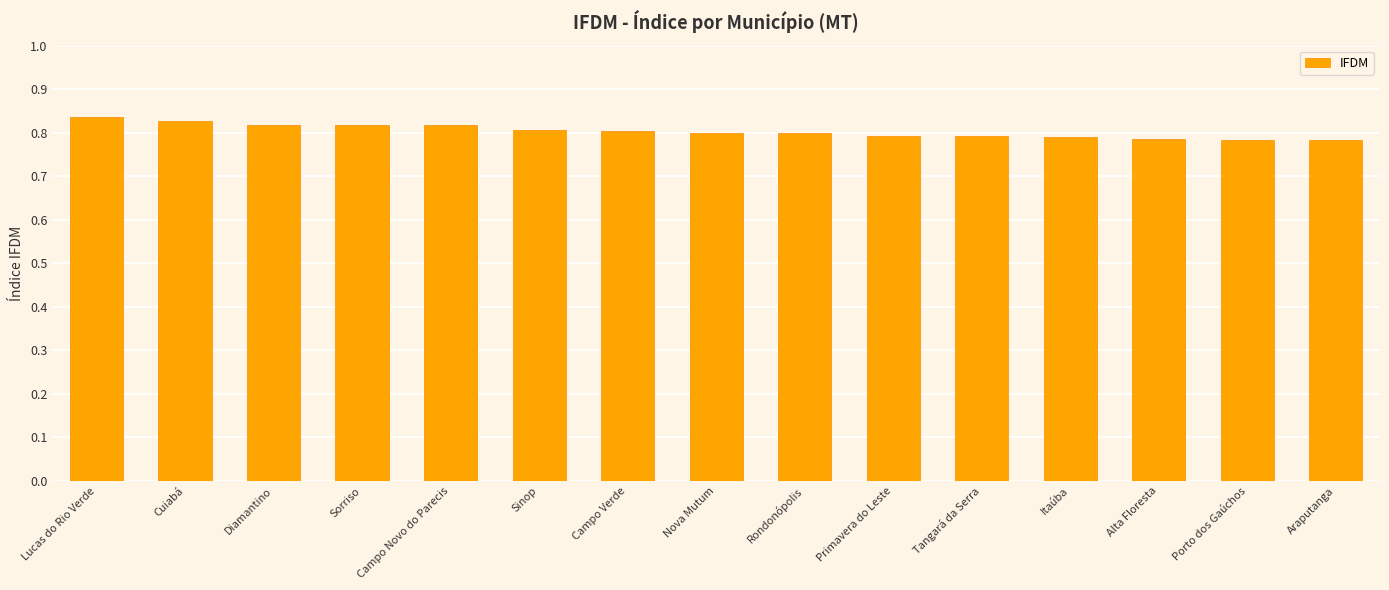

Is it true that the value at Nova Mutum is 1.2?

False